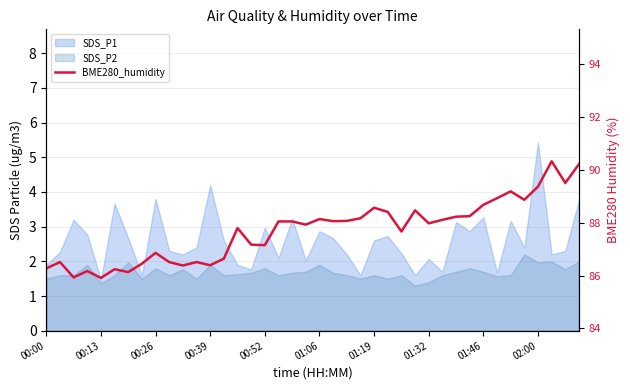

What is the value of the 39th point from the left?

89.5